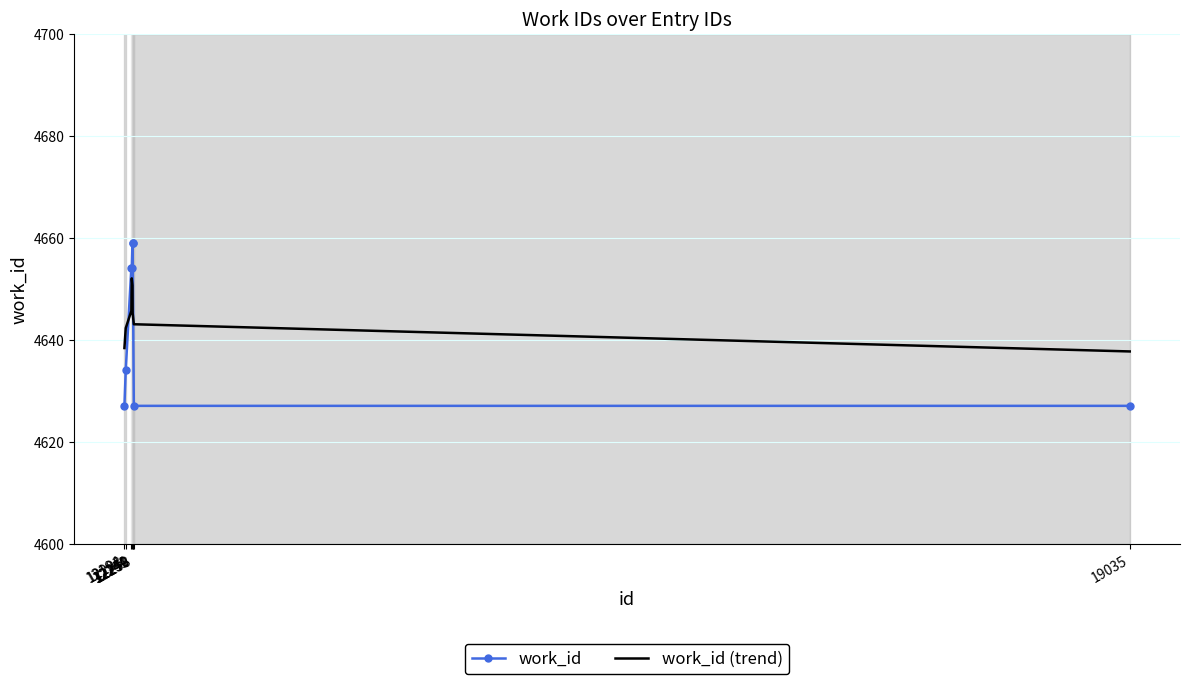

List the series in order of their peak value, lowest first.

work_id (trend), work_id